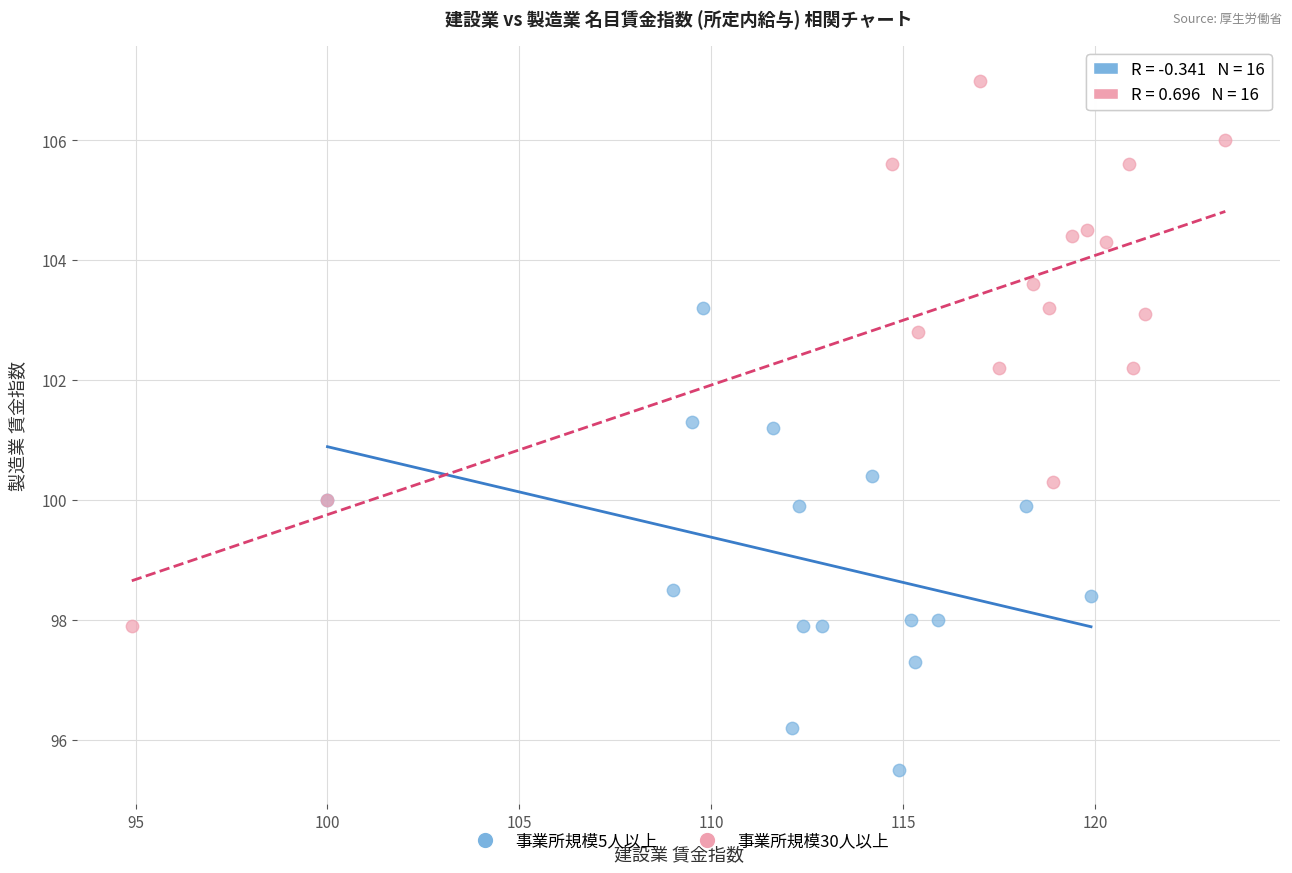

Which series has the widest spread of Y values?

事業所規模30人以上